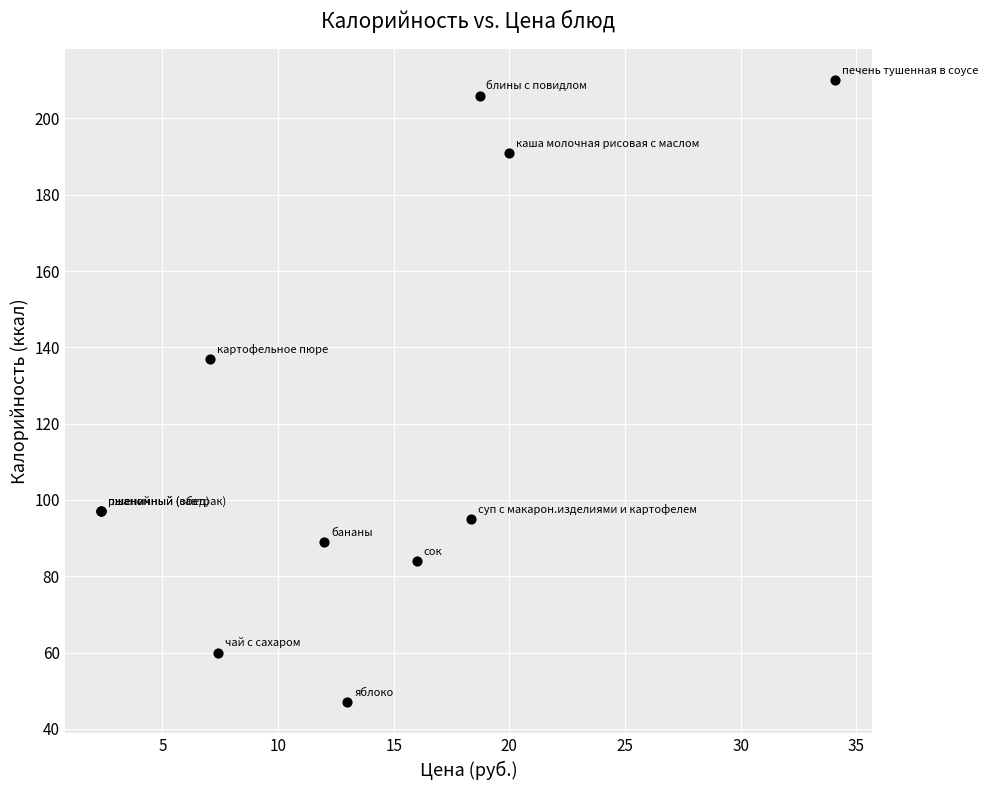

What Y value in the scatter plot is closest to 128?

137